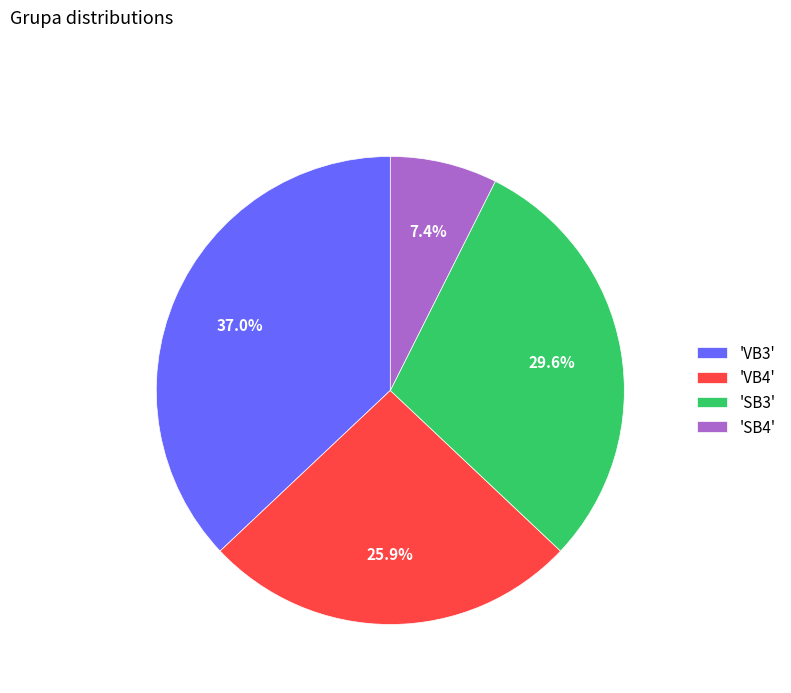

How many slices are in this pie chart?

4